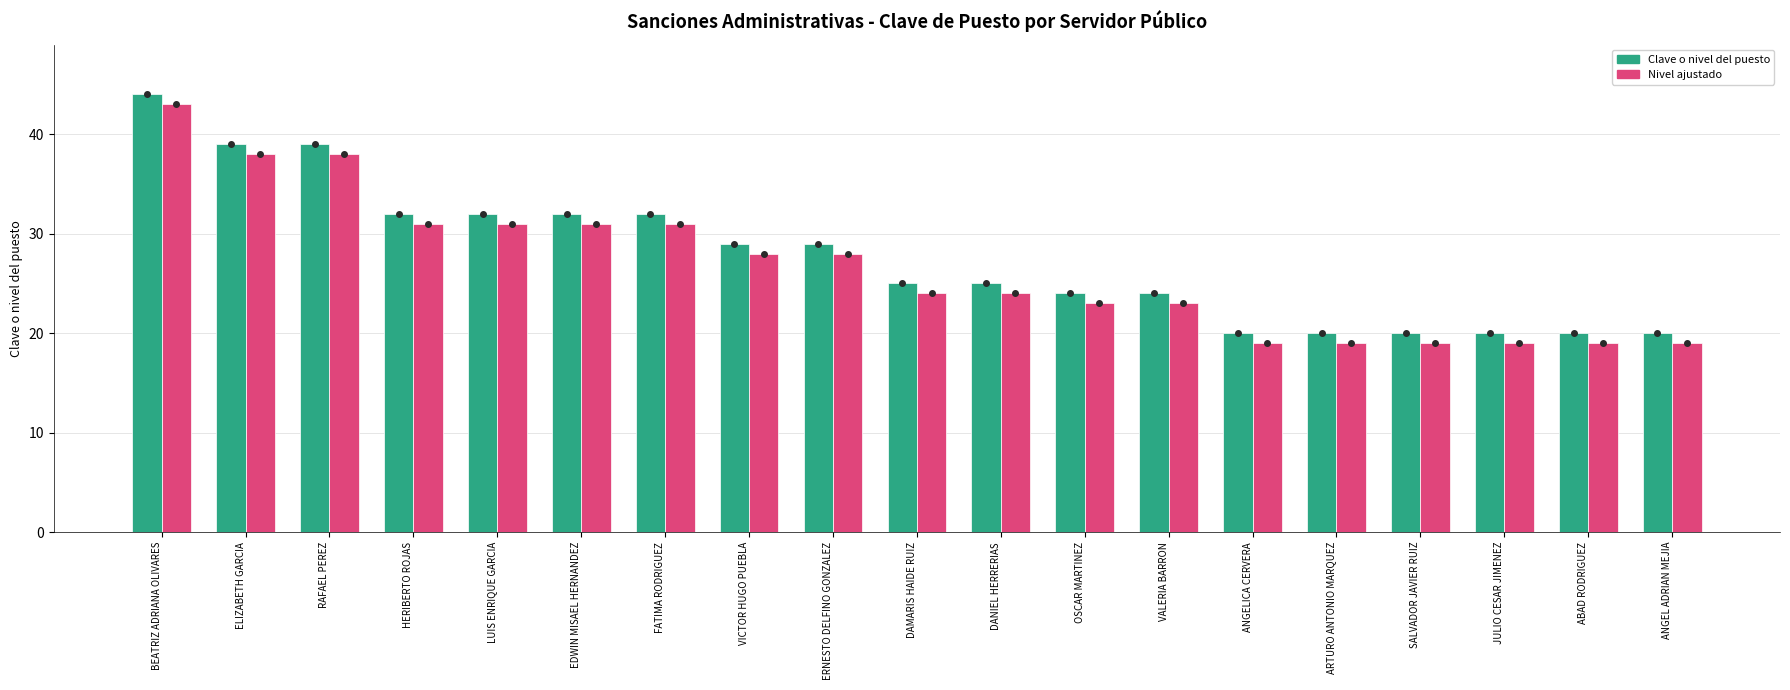

What is the average value of the Nivel ajustado series?

27